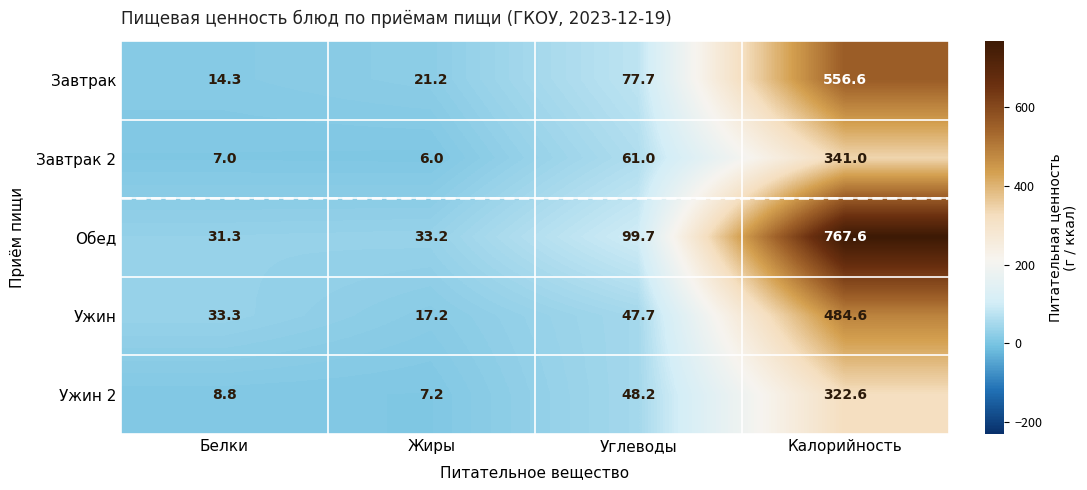

Reading right to left, transcribe all the data shown in this chart.

Завтрак: Калорийность=556.6	Углеводы=77.7	Жиры=21.2	Белки=14.3
Завтрак 2: Калорийность=341.0	Углеводы=61.0	Жиры=6.0	Белки=7.0
Обед: Калорийность=767.6	Углеводы=99.7	Жиры=33.2	Белки=31.3
Ужин: Калорийность=484.6	Углеводы=47.7	Жиры=17.2	Белки=33.3
Ужин 2: Калорийность=322.6	Углеводы=48.2	Жиры=7.2	Белки=8.8